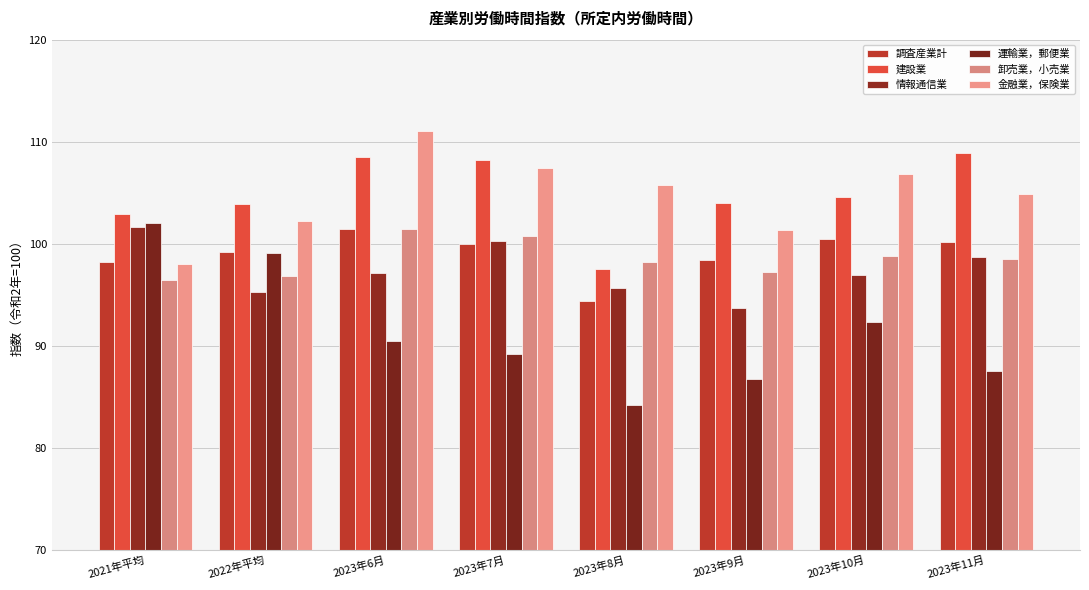

Which series changed the most between 2023年7月 and 2023年11月?

金融業，保険業